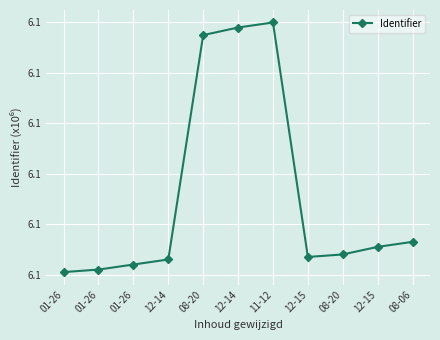

Which has a higher value, 01-26 or 08-20?

08-20